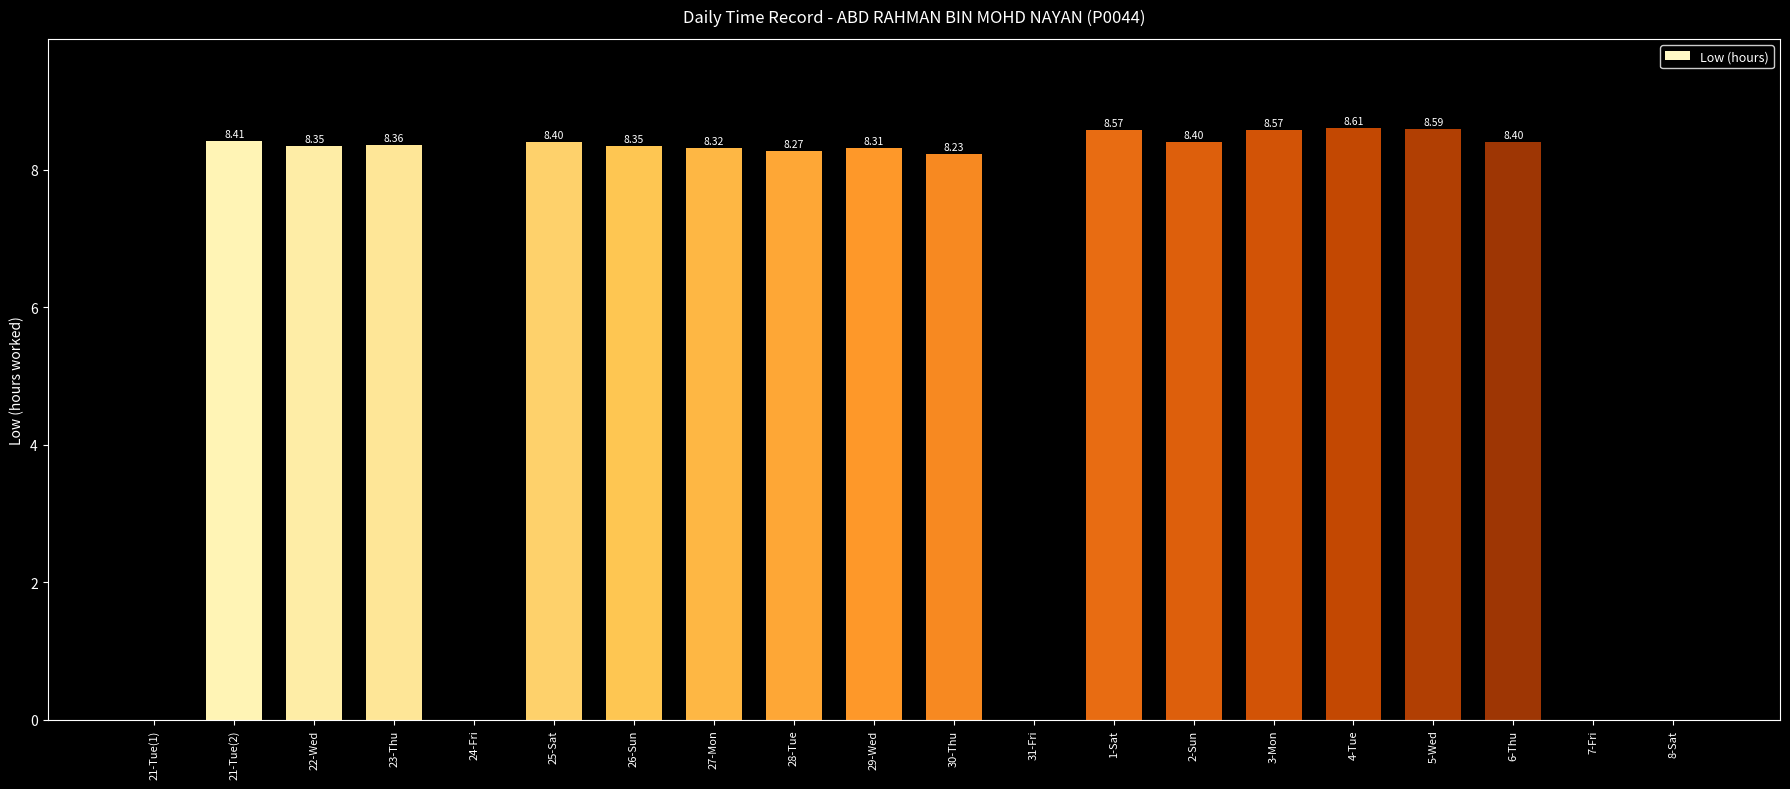

What is the sum of the values at 21-Tue(1) and 4-Tue?

8.6